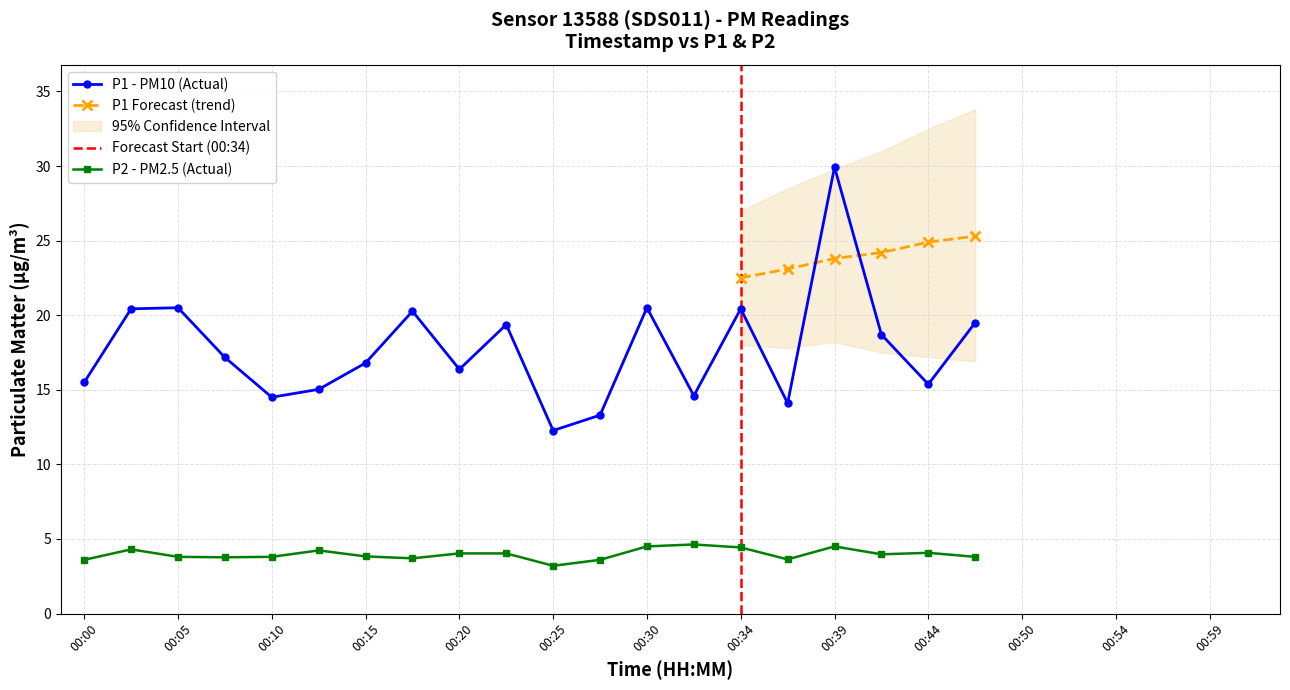

Which has a higher value, 00:34 or 00:44?

00:34